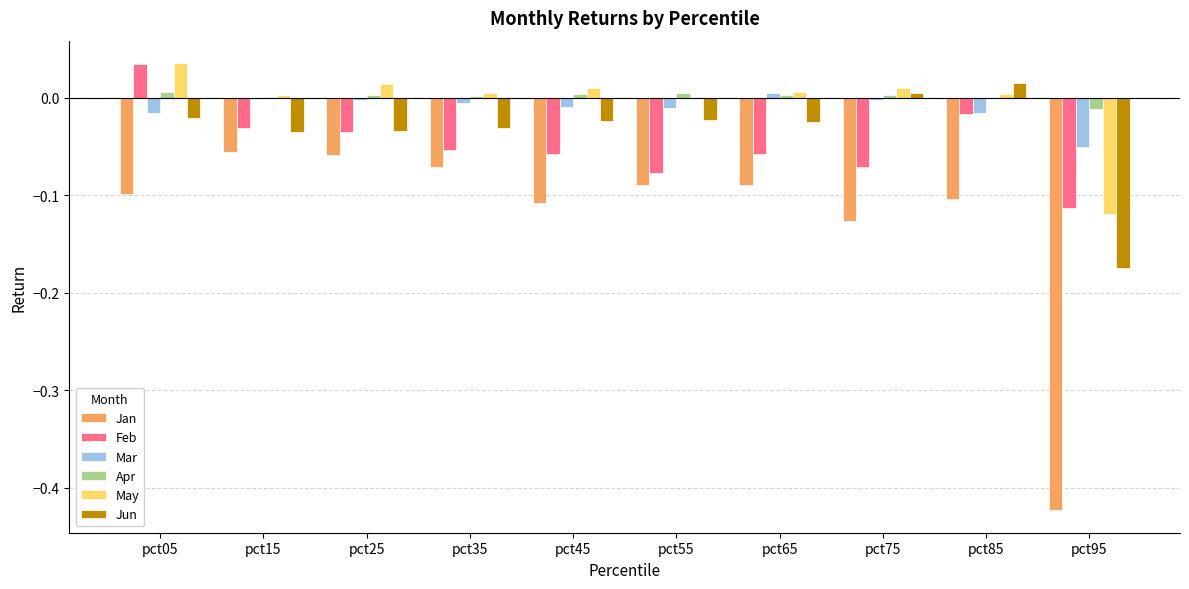

Which series changed the most between pct05 and pct45?

Feb